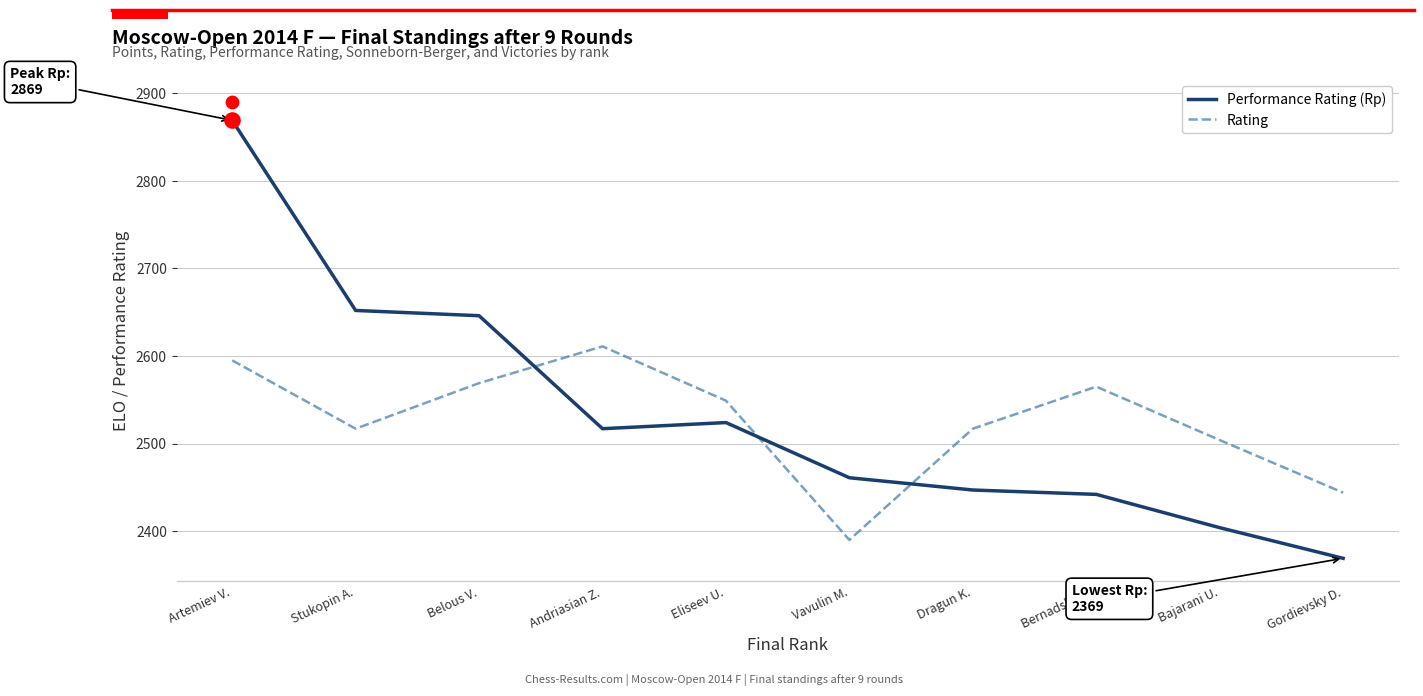

Which series reaches the maximum Y coordinate?

Performance Rating (Rp)